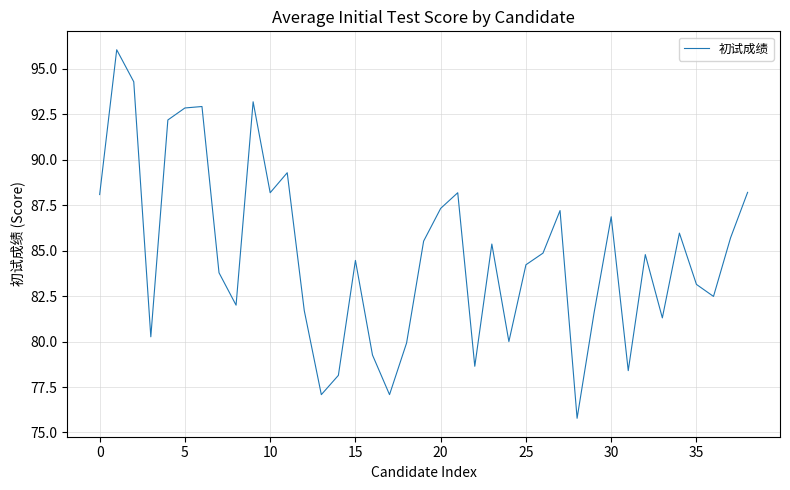

What is the greatest value displayed?

96.0